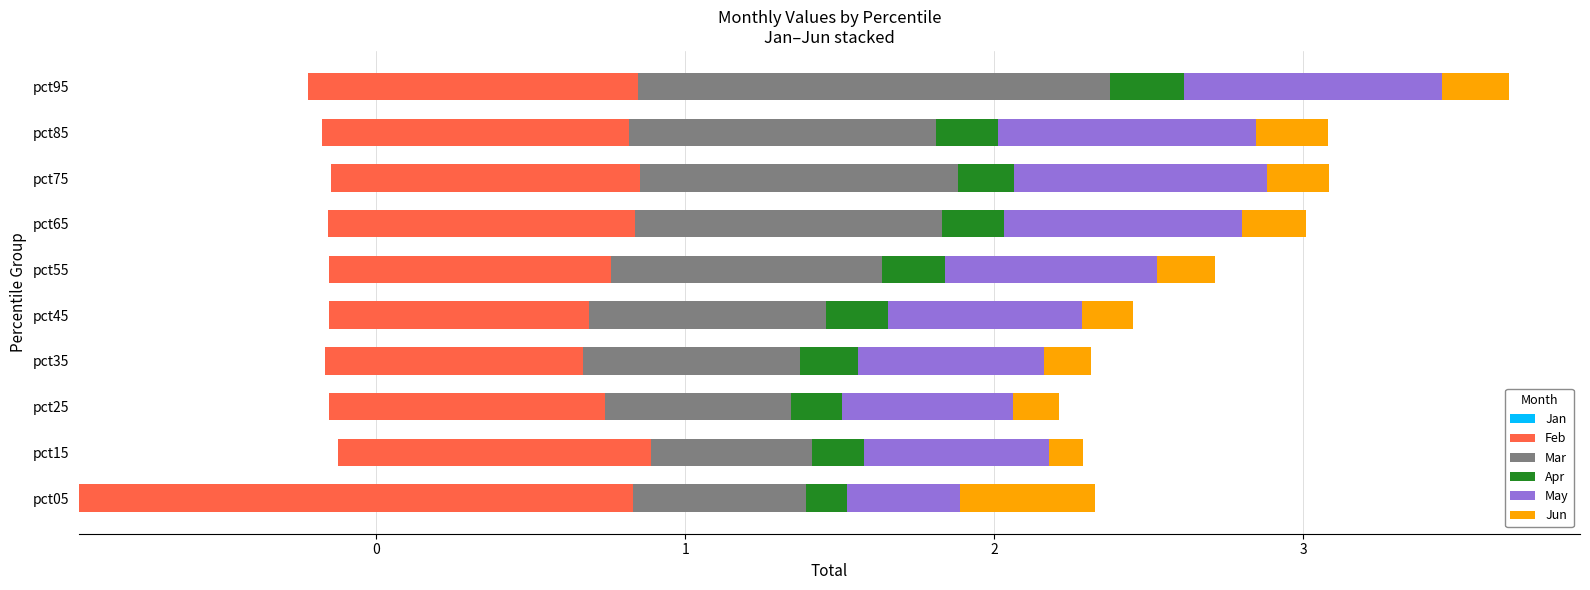

Which series has the largest total across all categories?

Feb